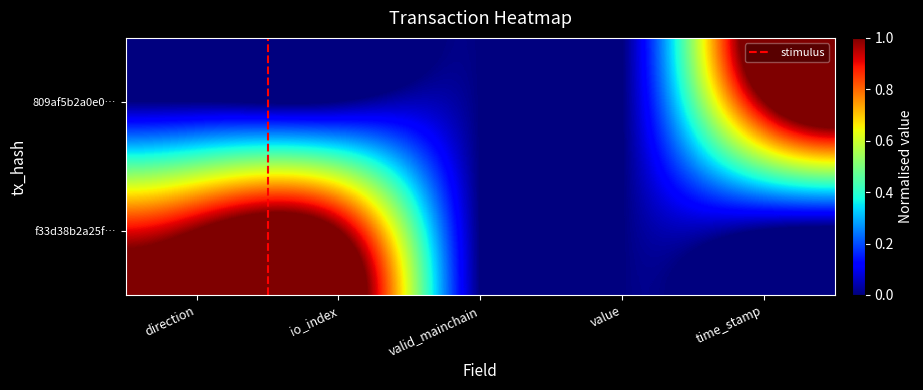

Which label corresponds to the largest value in the chart?

time_stamp